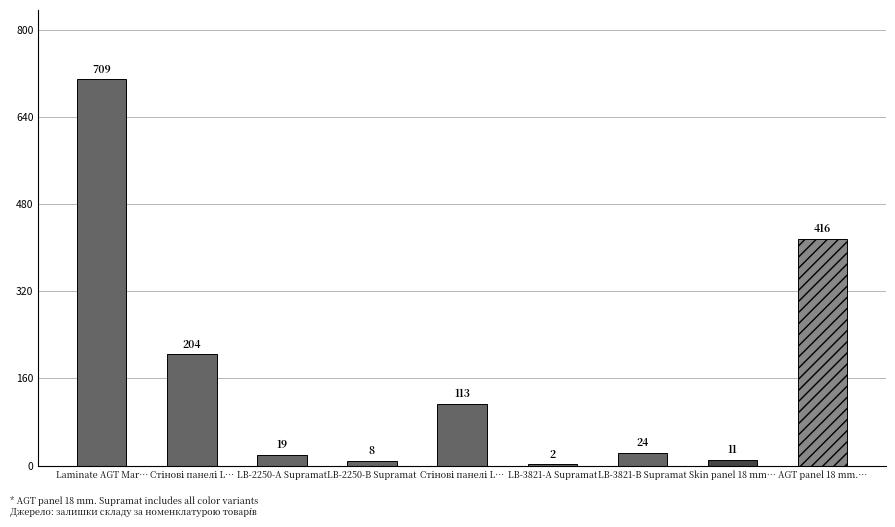

List the labels in order of value, largest first.

Laminate AGT Mar…, AGT panel 18 mm.…, Стінові панелі L…, Стінові панелі L…, LB-3821-В Supramat, LB-2250-А Supramat, Skin panel 18 mm…, LB-2250-В Supramat, LB-3821-А Supramat